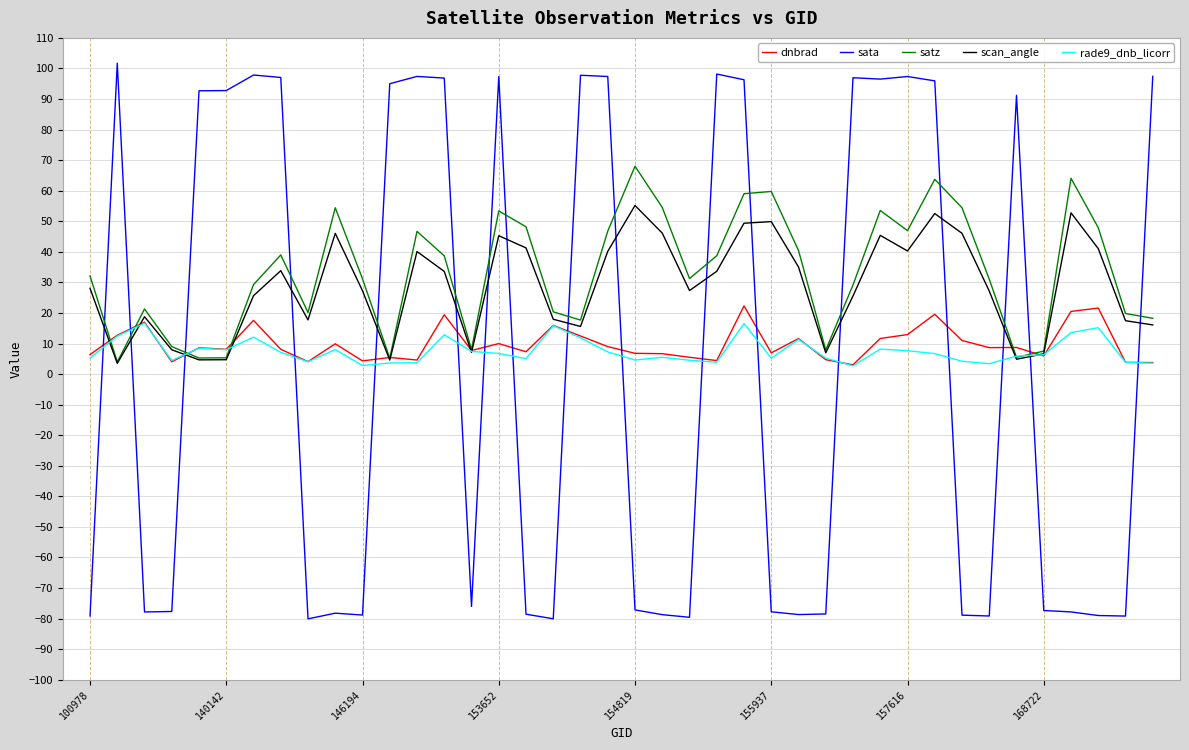

Which series has the widest spread of values?

sata